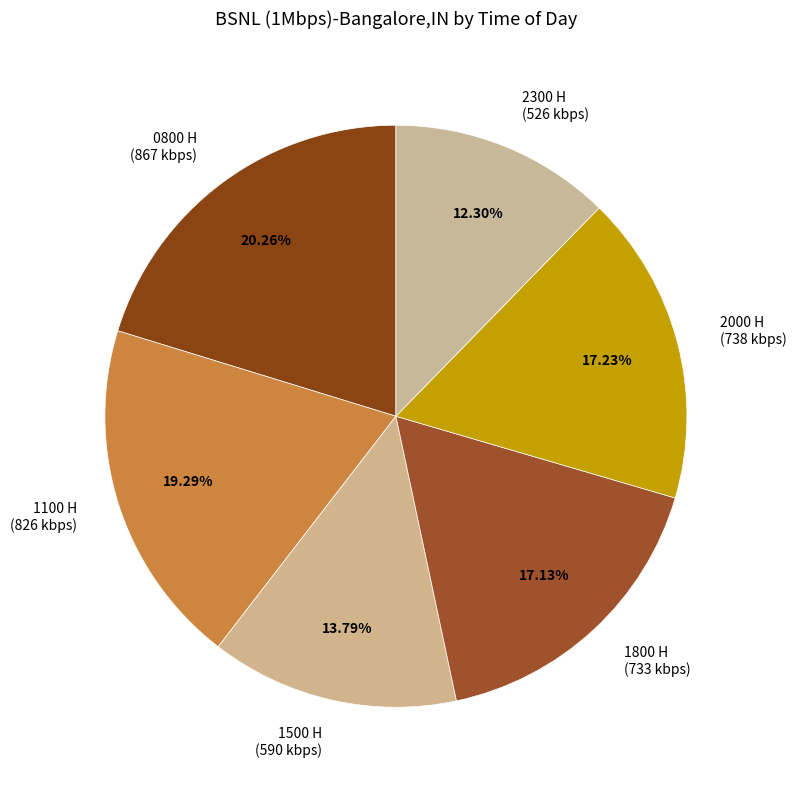

What is the ratio of the value at 2000 H to the value at 0800 H?

0.9